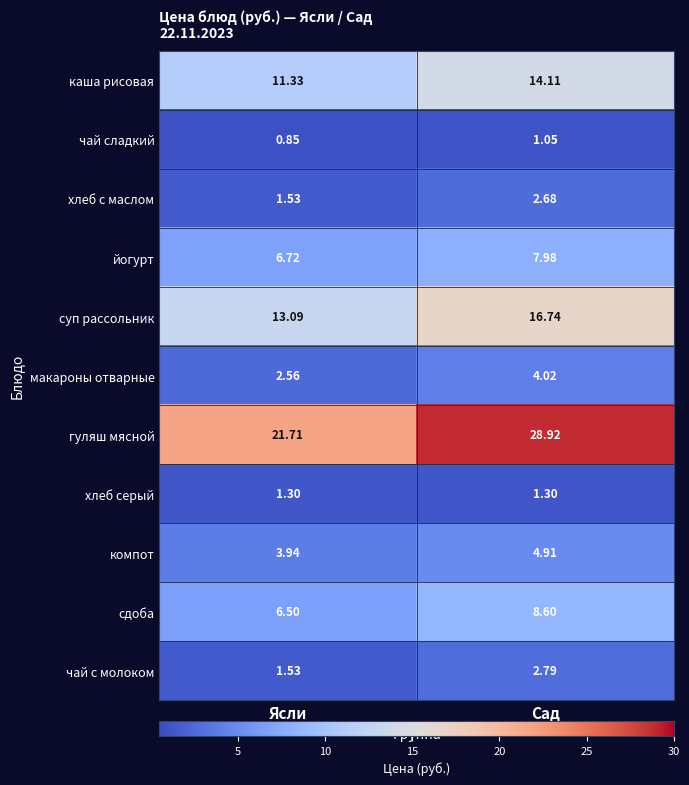

How many data points does each series have?

2